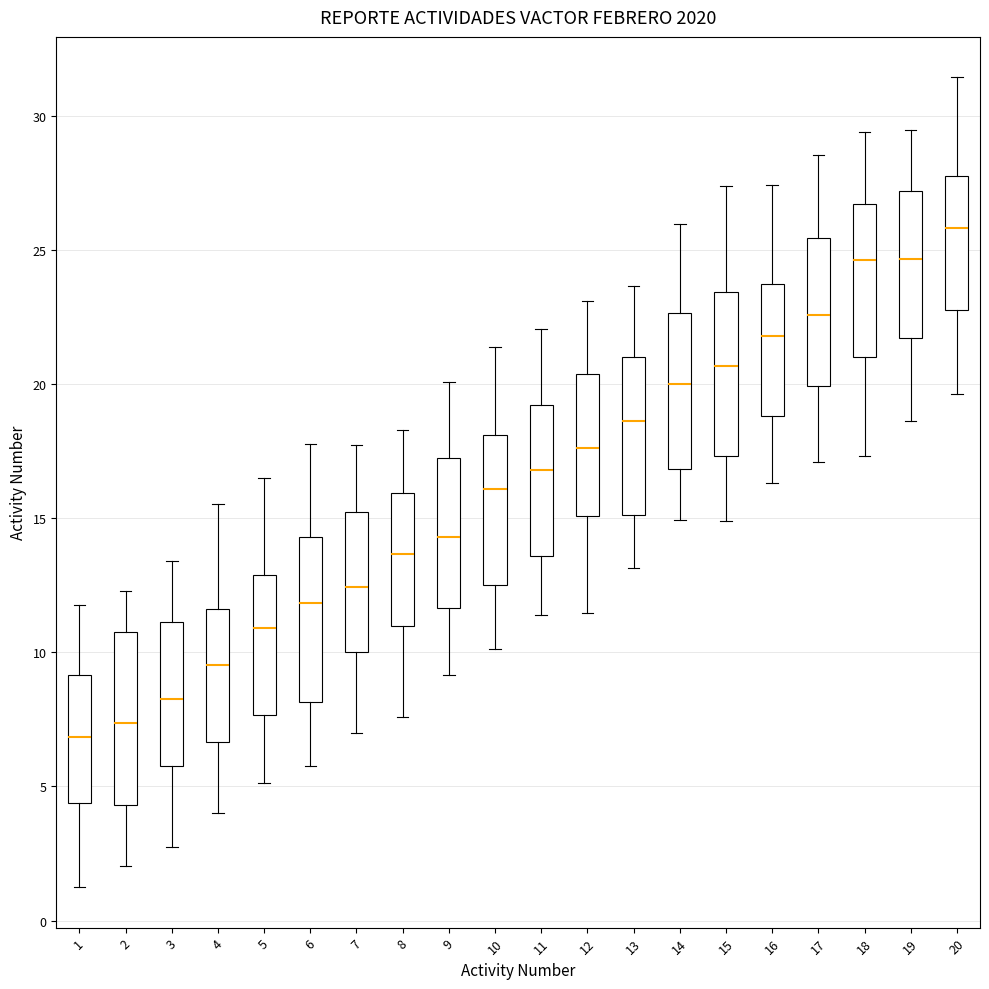

Where is the upper edge of the box at x = 16 on the y-axis? The values are not printed on the chart, so give them approximately, as read against the axis.

23.5